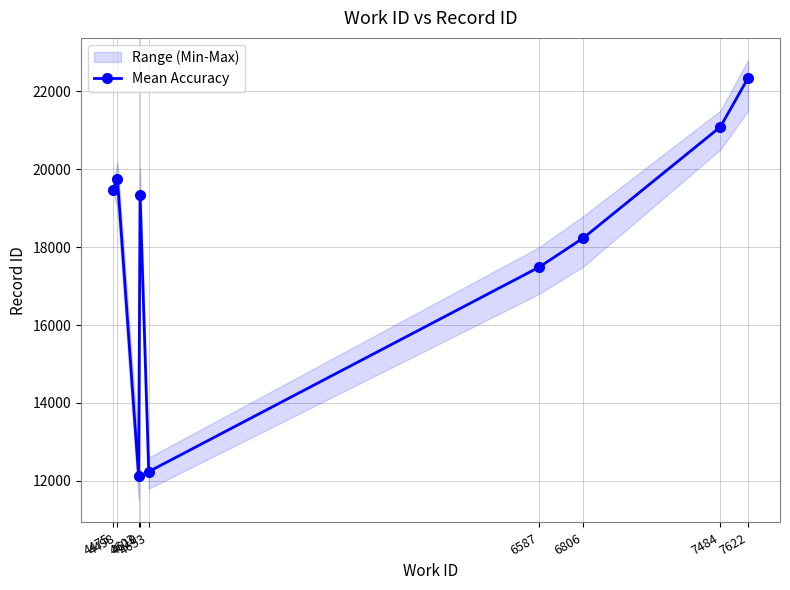

List the labels in order of value, smallest first.

4603, 4653, 6587, 6806, 4610, 4475, 4498, 7484, 7622